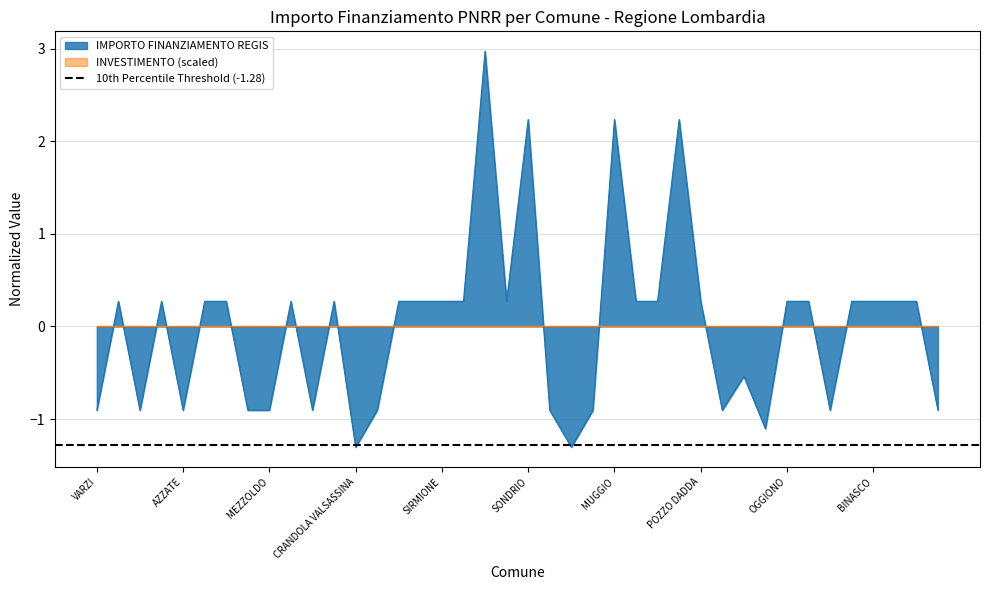

Count the number of values greater than 0.

24